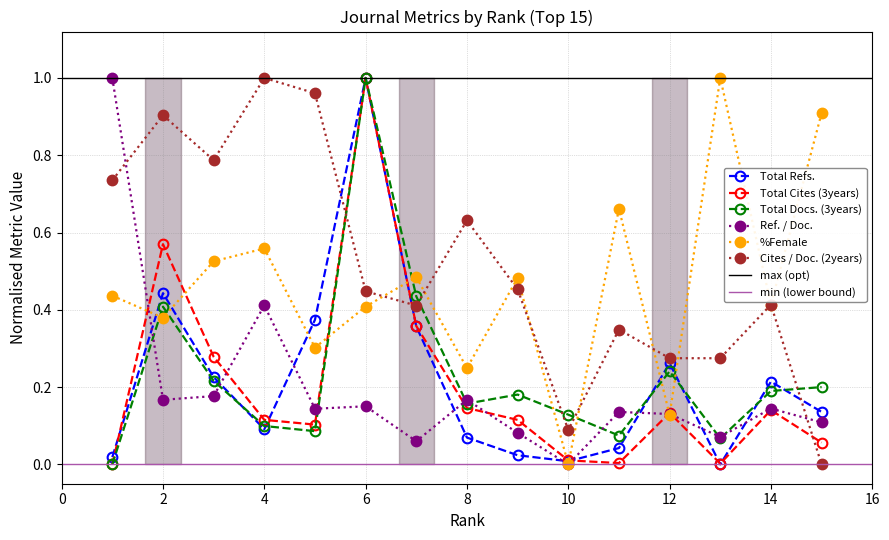

What is the sum of all Total Refs. values?

3.3